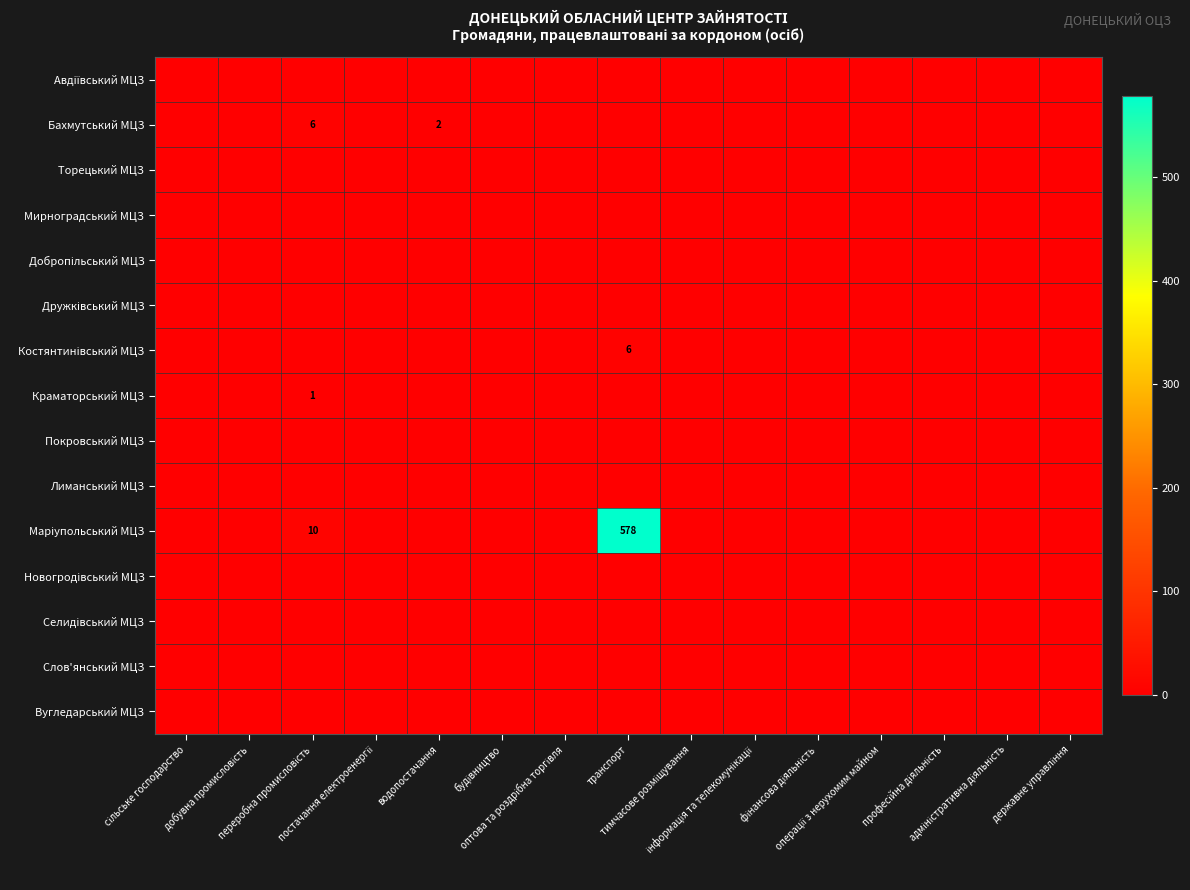

At which category is the sum across all series the highest?

транспорт